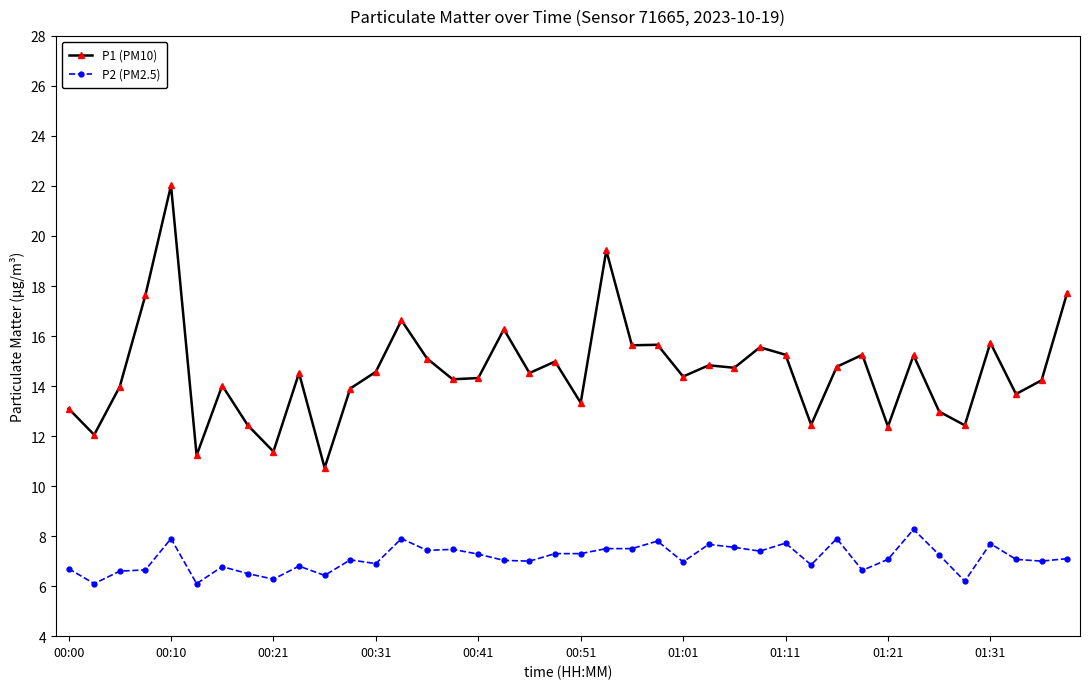

What is the value of the P1 (PM10) point at the 8th from the left?

12.4